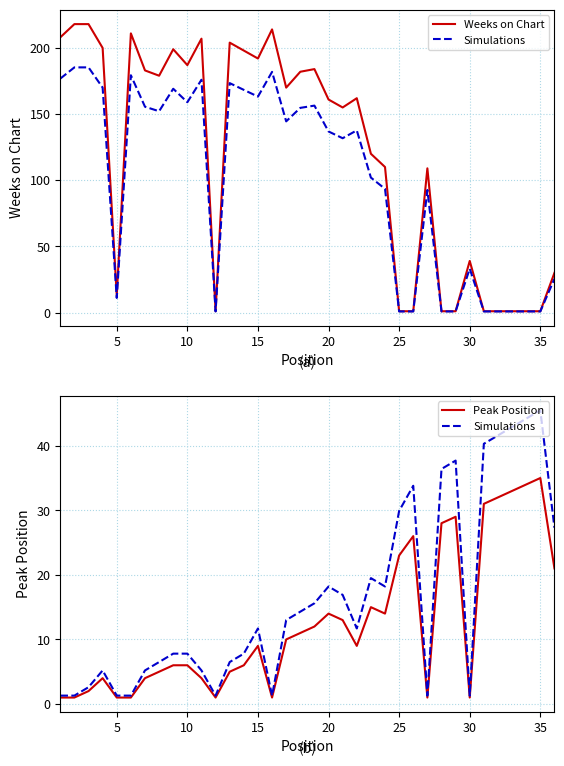

The value of Peak Position at 10 is 6.0. True or false?

True